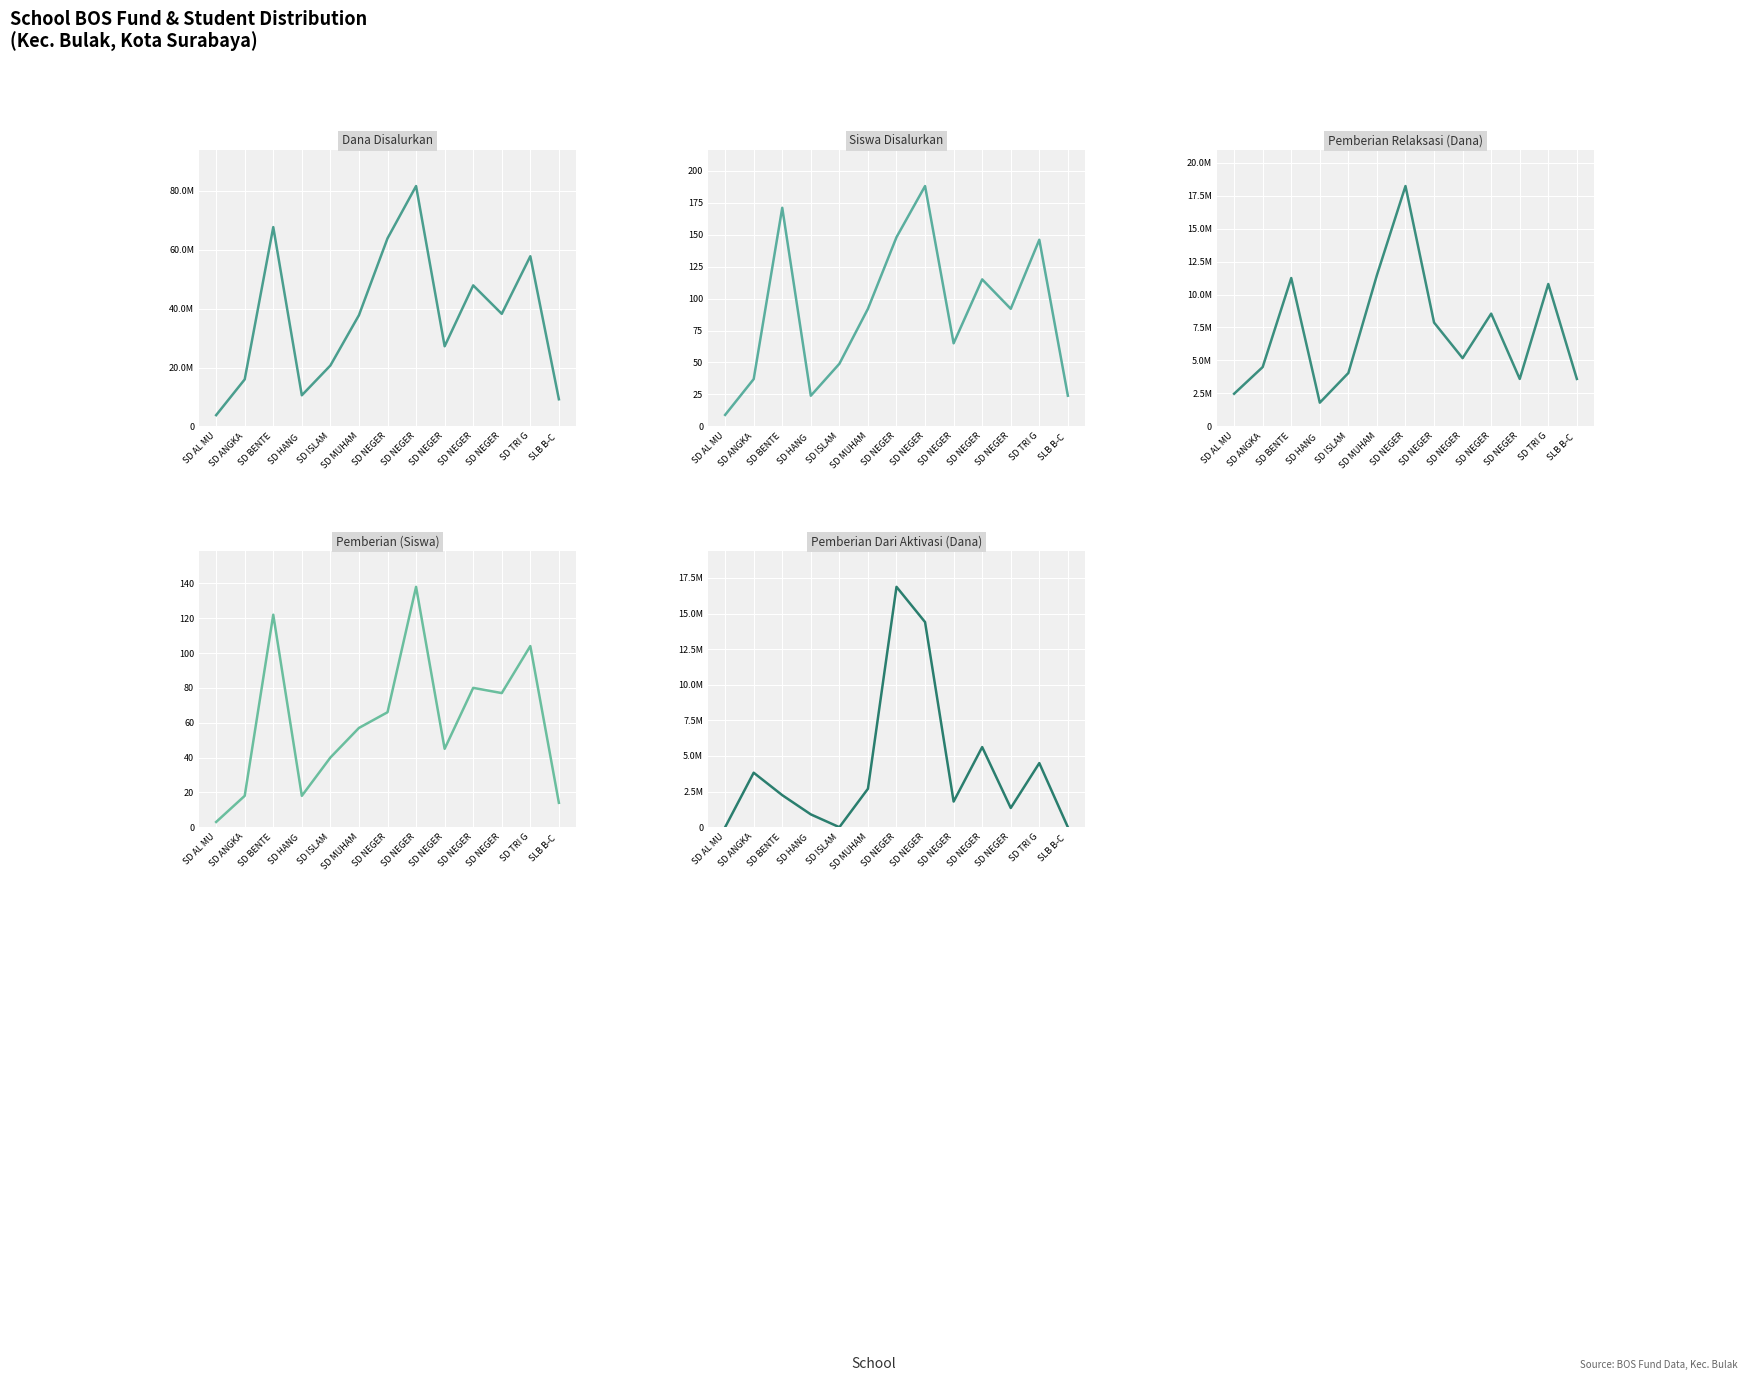

At which label is Pemberian Dari Aktivasi (Dana) closest to 8437500?

SD NEGER